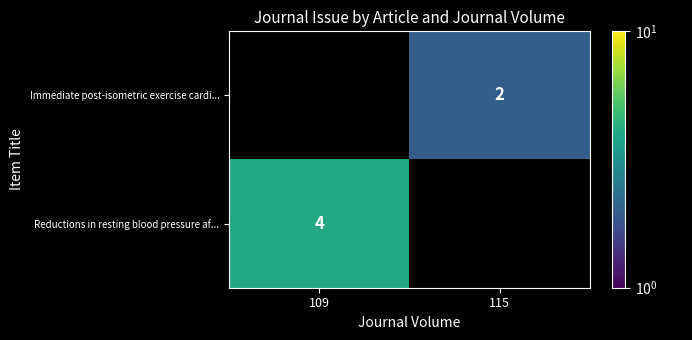

What is the sum of the Immediate post-isometric exercise cardi... values at 109 and 115?

2